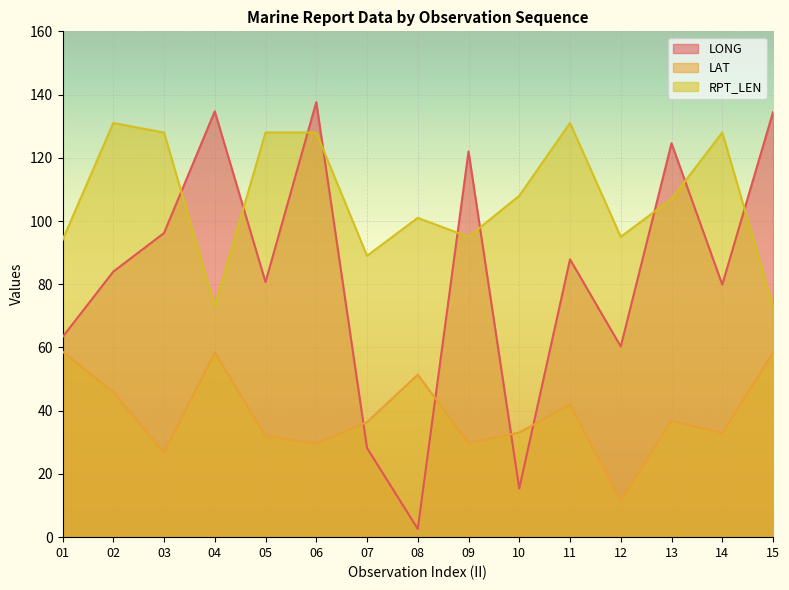

What is the sum of all RPT_LEN values?

1609.0